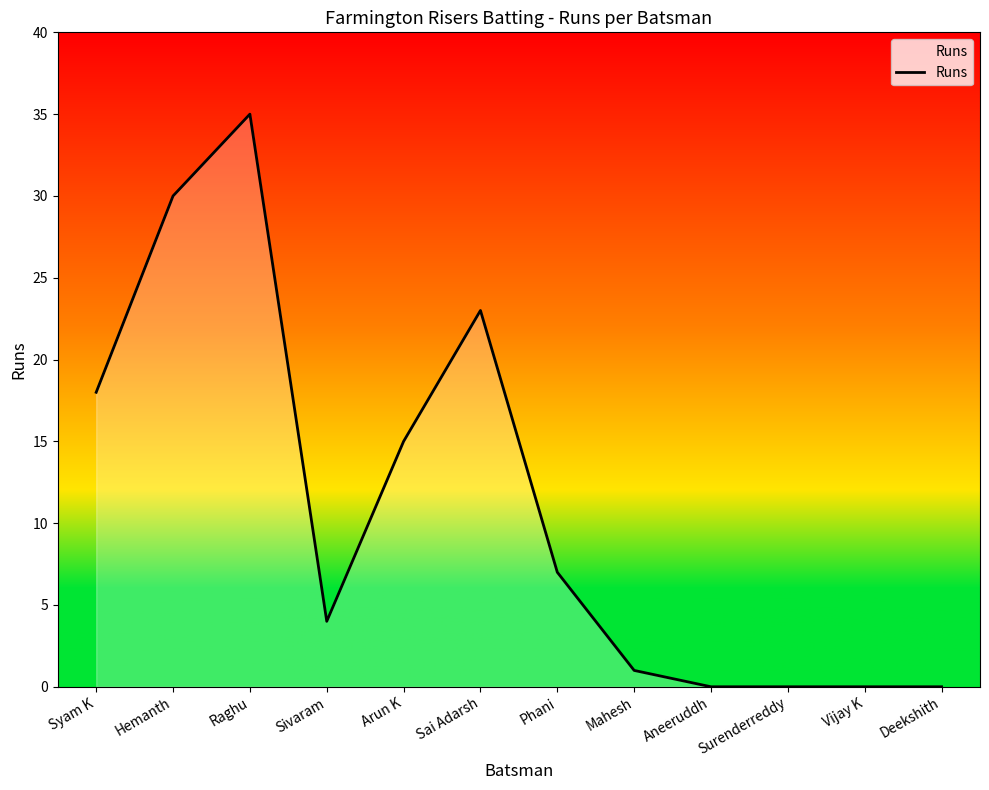

At which category does the chart reach its peak across all series?

Raghu